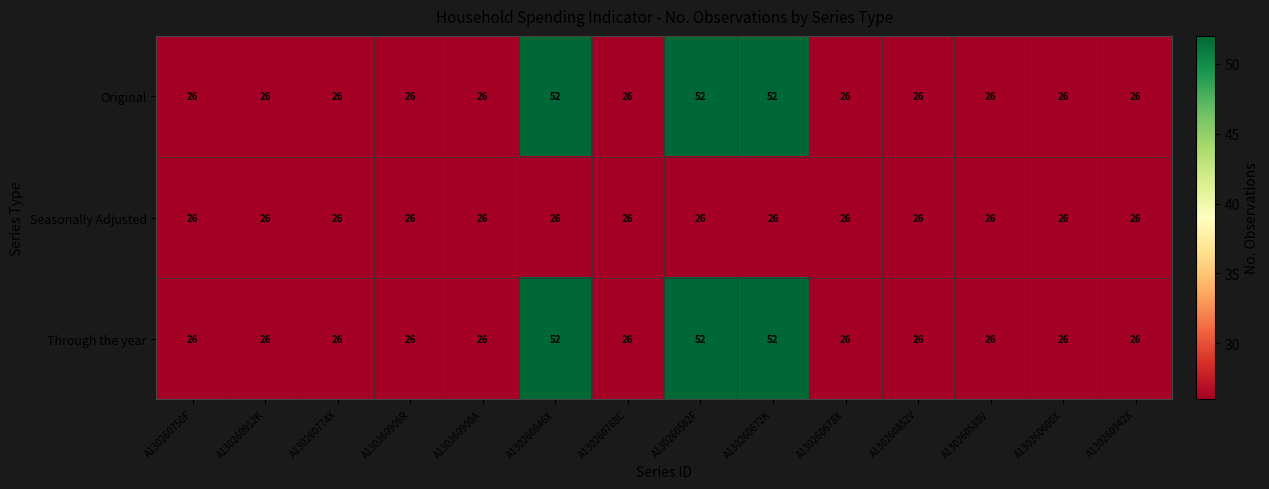

At how many categories does at least one series exceed 37?

3